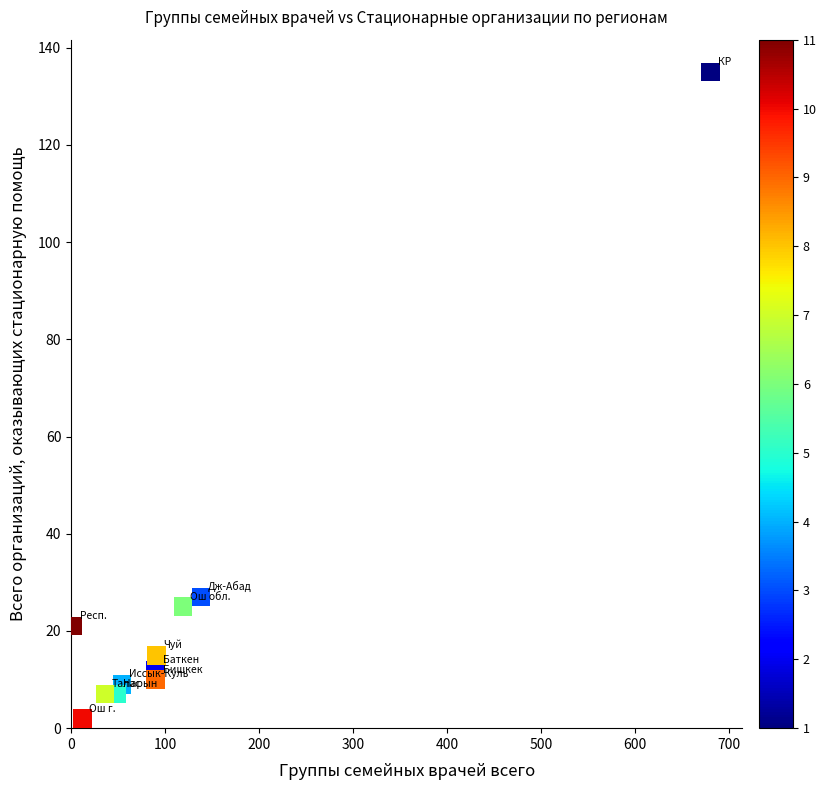

What is the average X value?

124